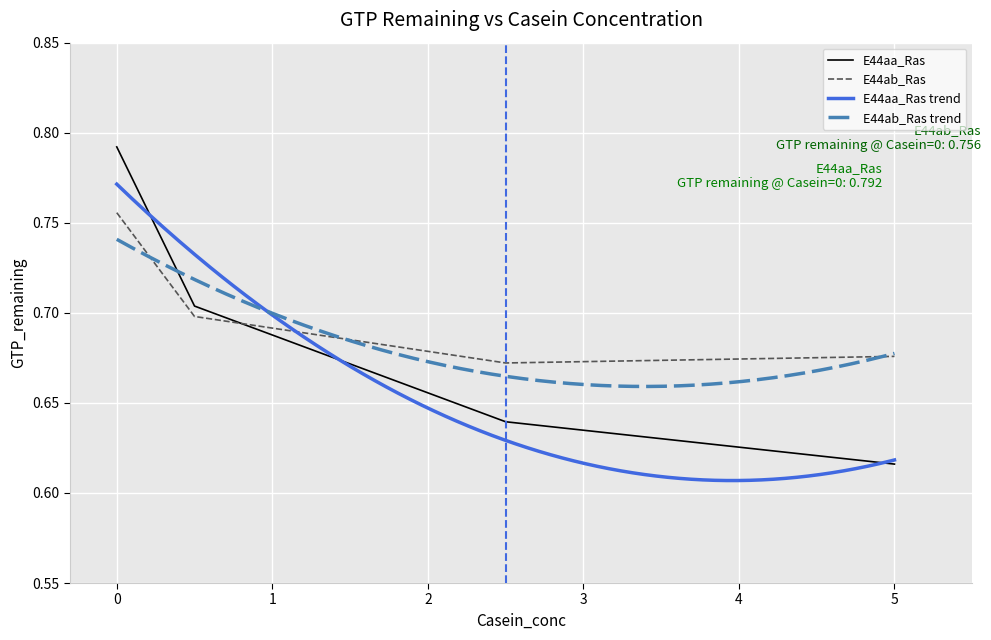

Where is E44aa_Ras nearest to the value 0?

5